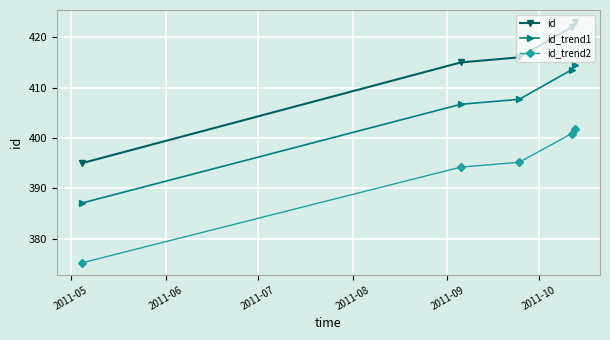

How many lines are shown in the chart?

3